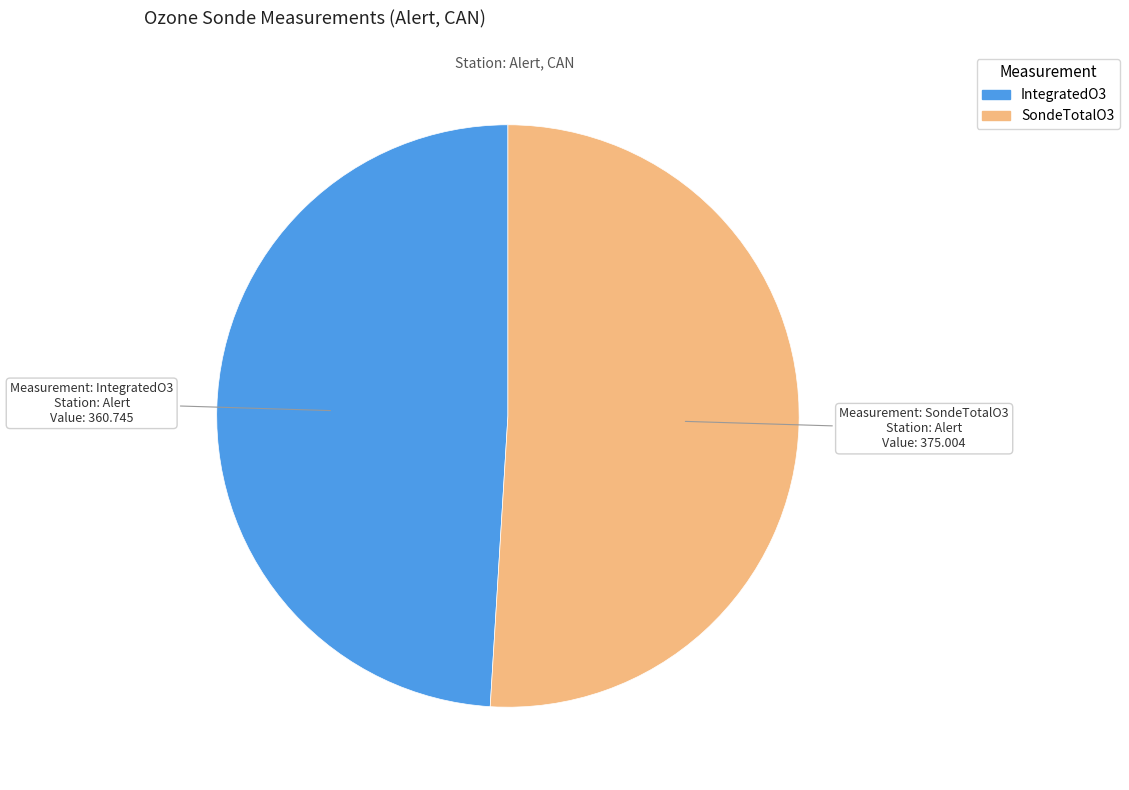

Does any single category account for the majority?

Yes